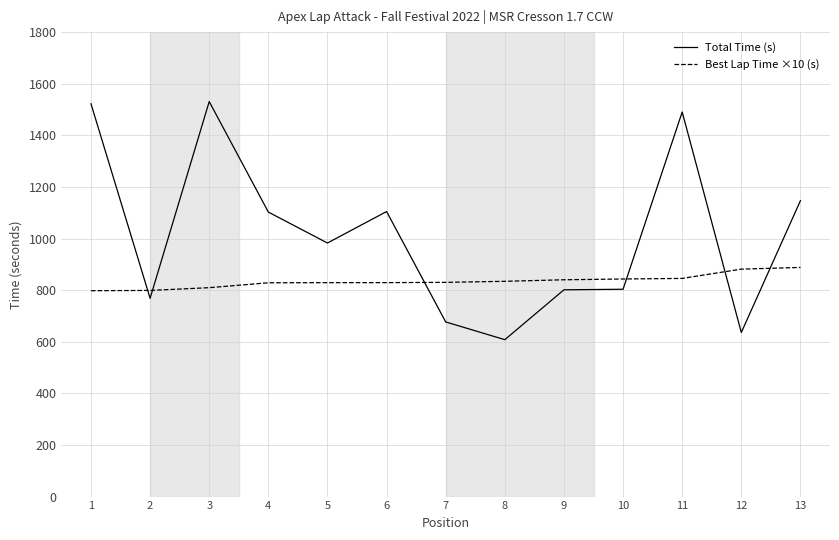

How many times do Best Lap Time ×10 (s) and Total Time (s) cross each other?

6